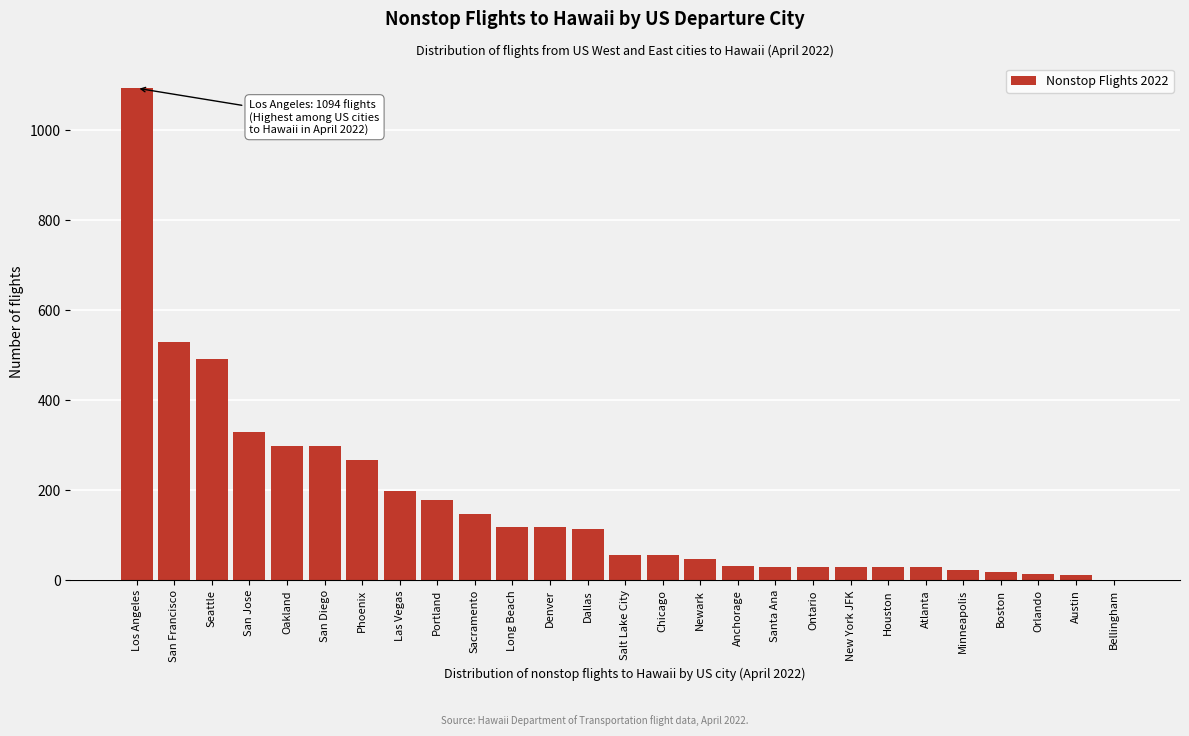

Where is the data nearest to the value 547?

San Francisco